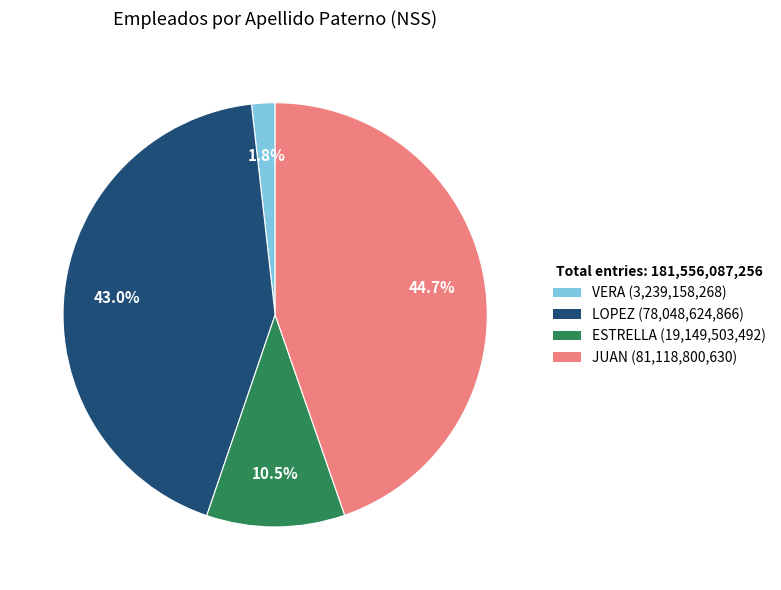

Rank the categories by value from highest to lowest.

JUAN, LOPEZ, ESTRELLA, VERA